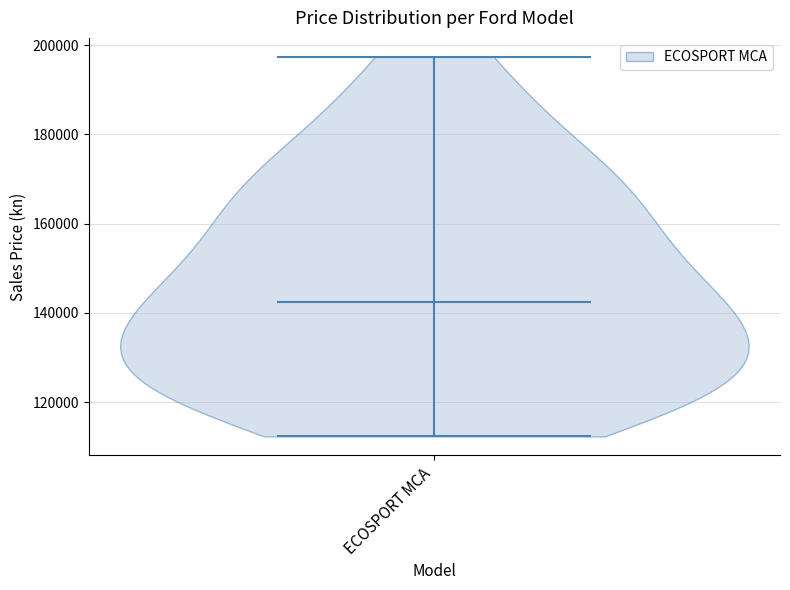

Read this violin plot against the y-axis: where its median line is, and the lowest and highest points the violin reaches. The values are not printed on the chart, so give them approximately, as read against the axis.

median line 142000, lowest point 112000, highest point 198000